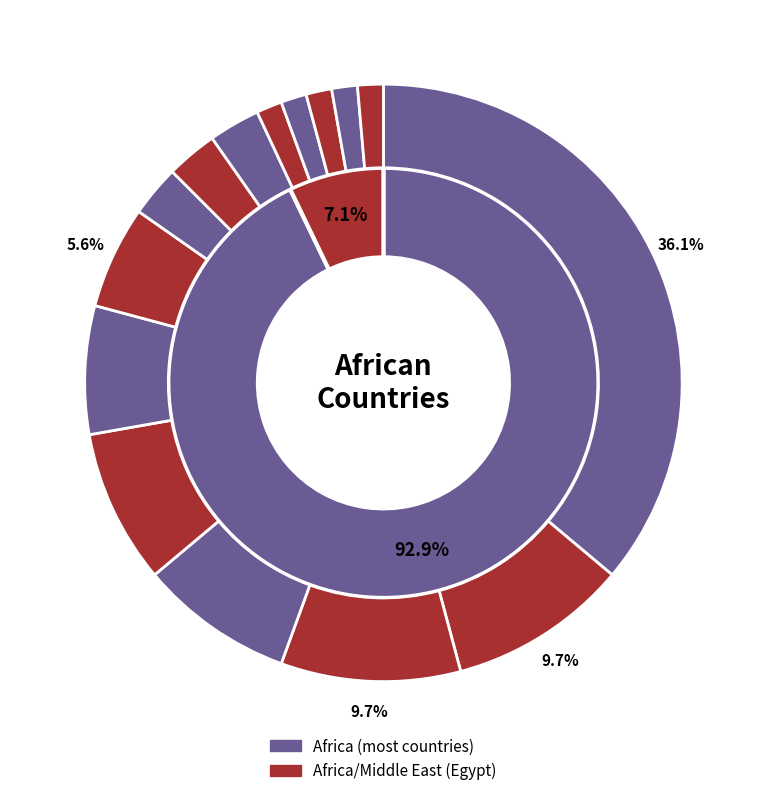

Count the number of slices in the pie.

2